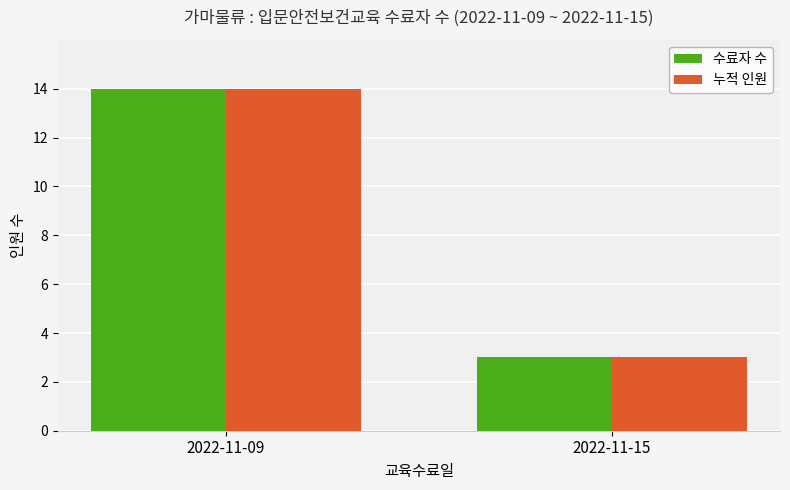

Count the number of data series in this chart.

2